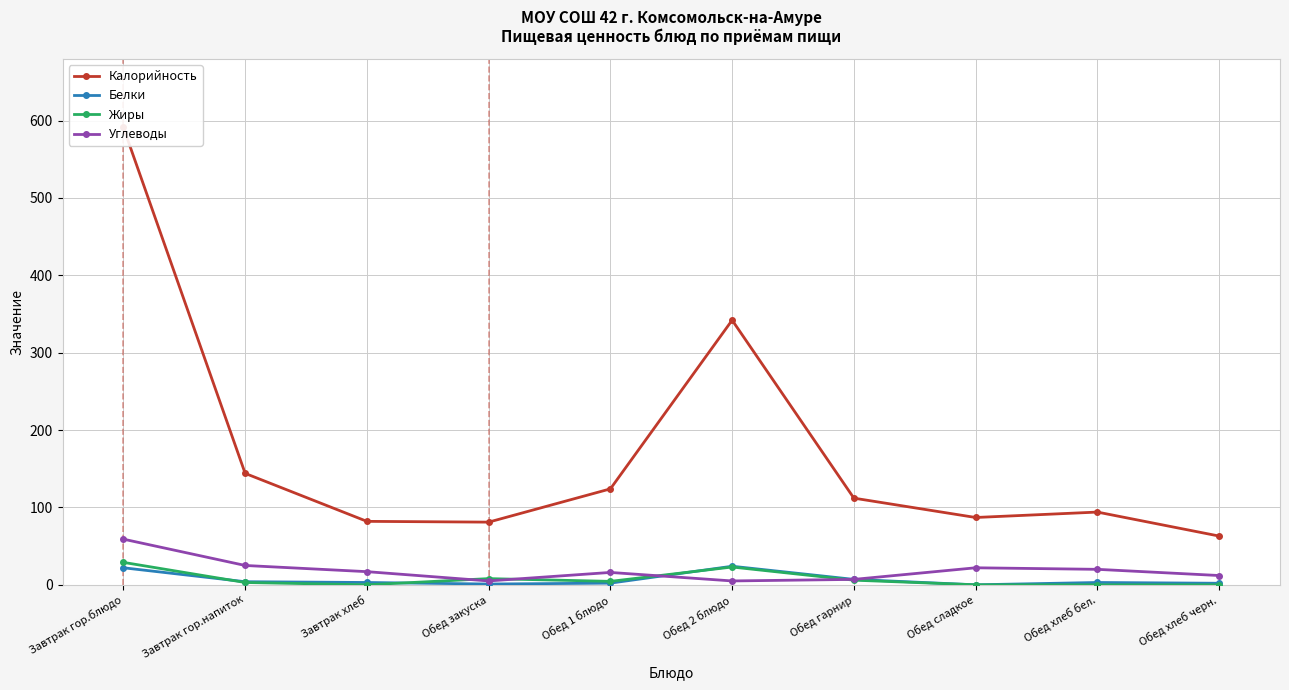

What is the value of the Углеводы point at the 9th from the left?

20.0